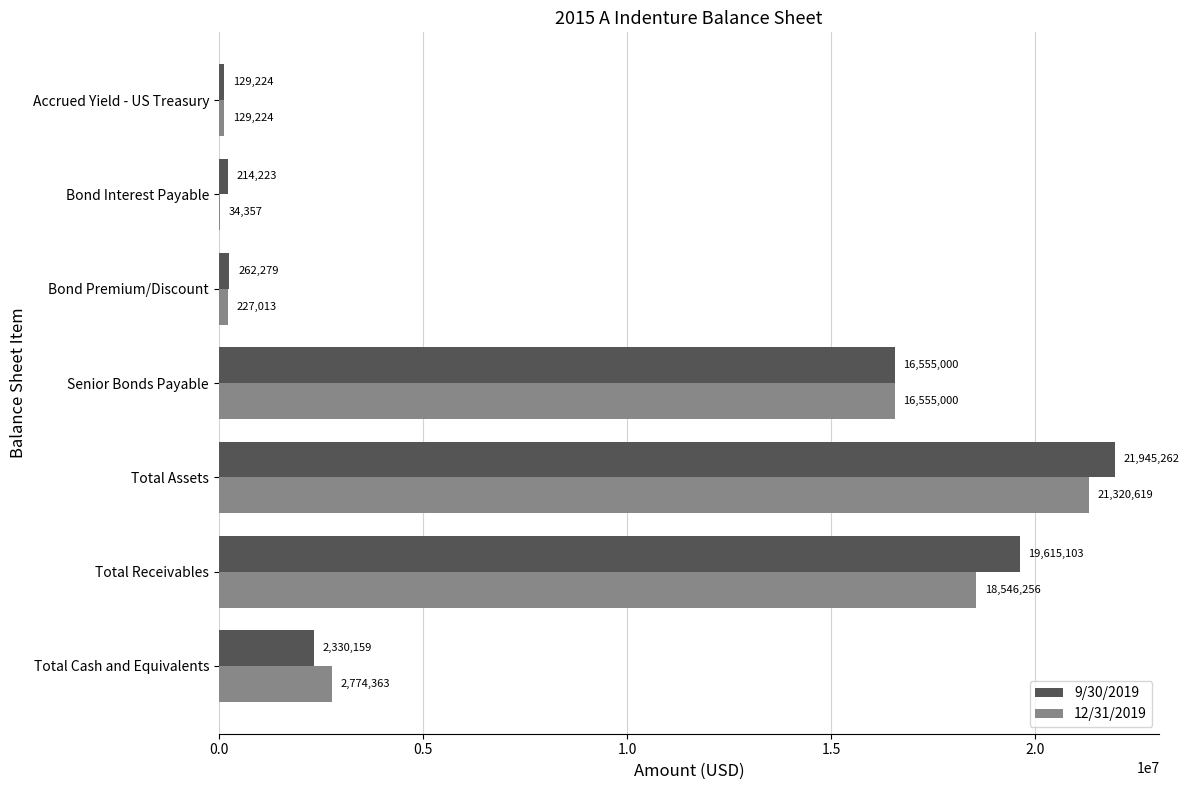

The value of 9/30/2019 at Total Receivables is 19615102.9. True or false?

True